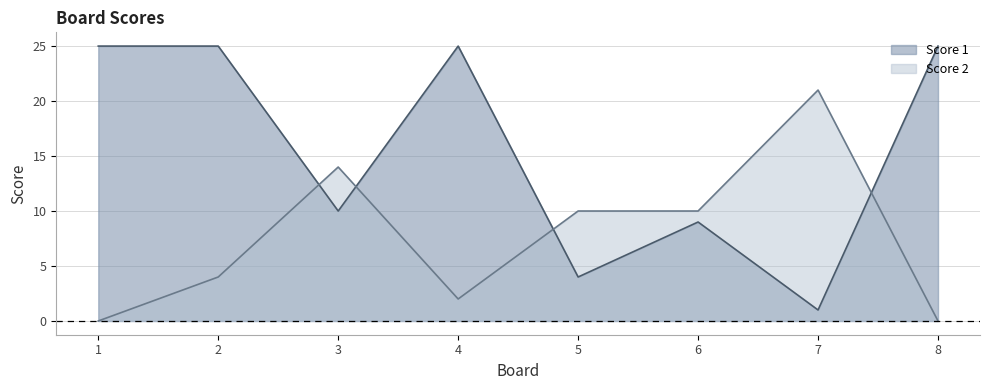

How many interior local valleys does the Score 2 series have?

1